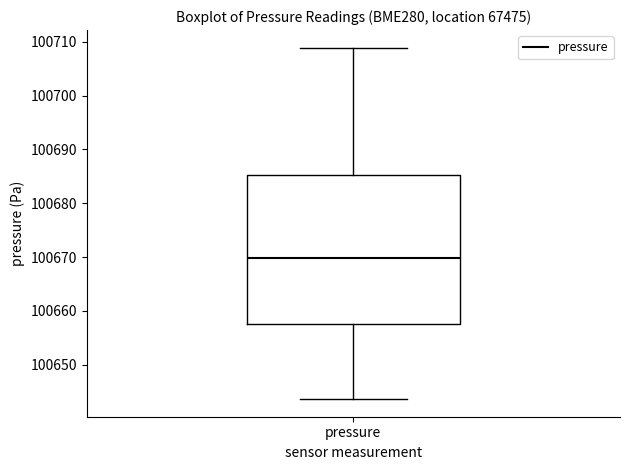

Transcribe this box plot: give where the median line is, the range the box spans, and where the two whiskers end, as read against the y-axis. The values are not printed on the chart, so give them approximately, as read against the axis.

median 100670, box 100658 to 100685, whiskers 100644 to 100709